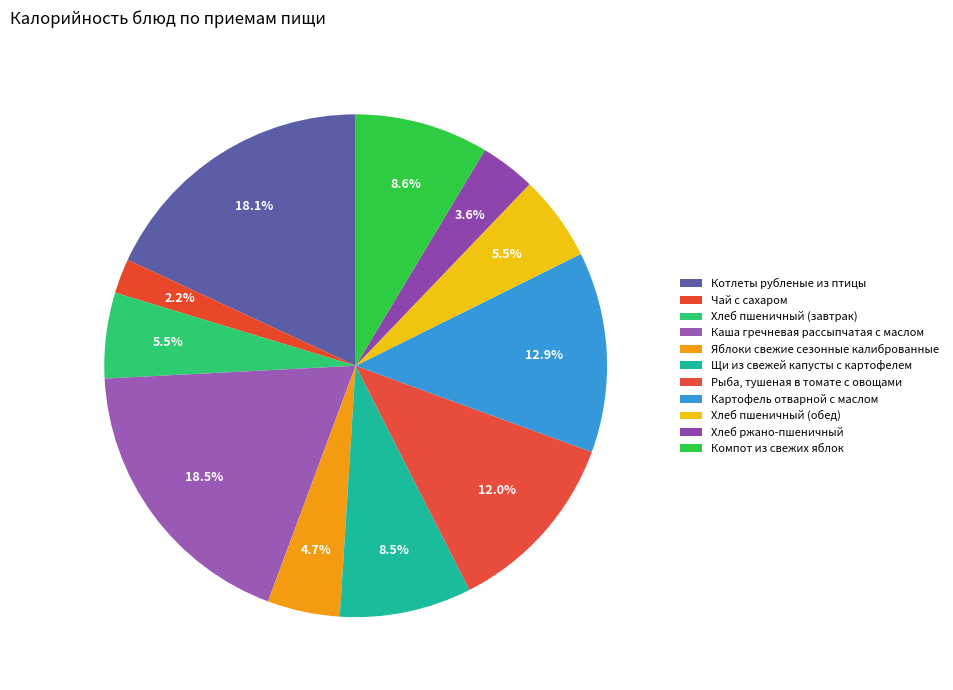

Rank the categories by value from lowest to highest.

Чай с сахаром, Хлеб ржано-пшеничный, Яблоки свежие сезонные калиброванные, Хлеб пшеничный (завтрак), Хлеб пшеничный (обед), Щи из свежей капусты с картофелем, Компот из свежих яблок, Рыба, тушеная в томате с овощами, Картофель отварной с маслом, Котлеты рубленые из птицы, Каша гречневая рассыпчатая с маслом